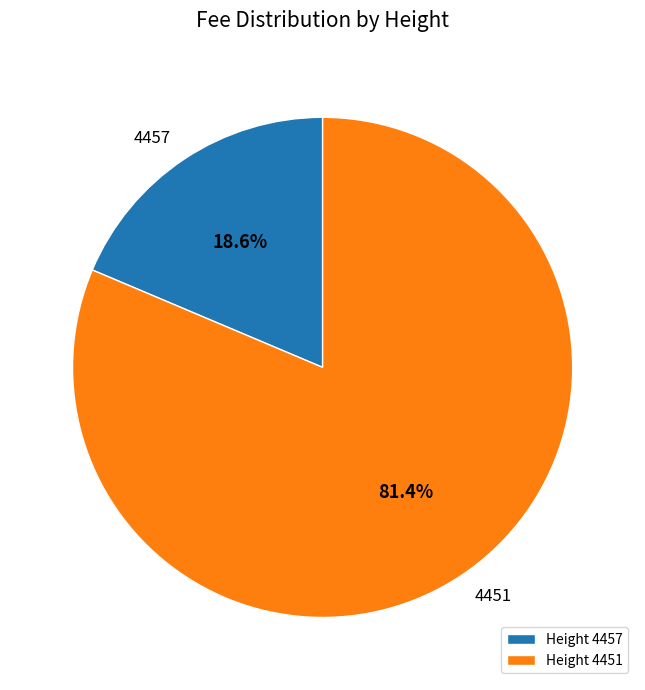

Which slice is the smallest?

Height 4457